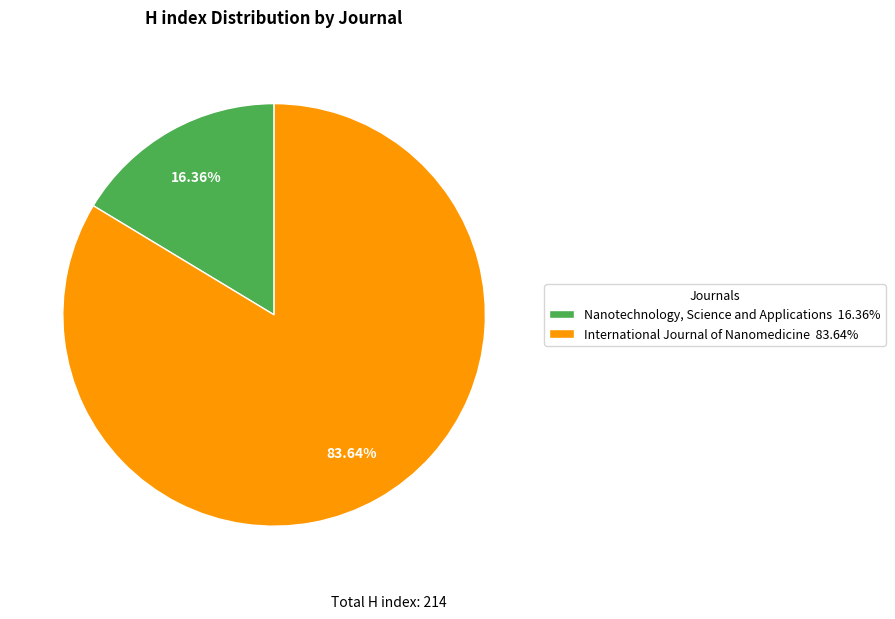

Which slice is the smallest?

Nanotechnology, Science and Applications